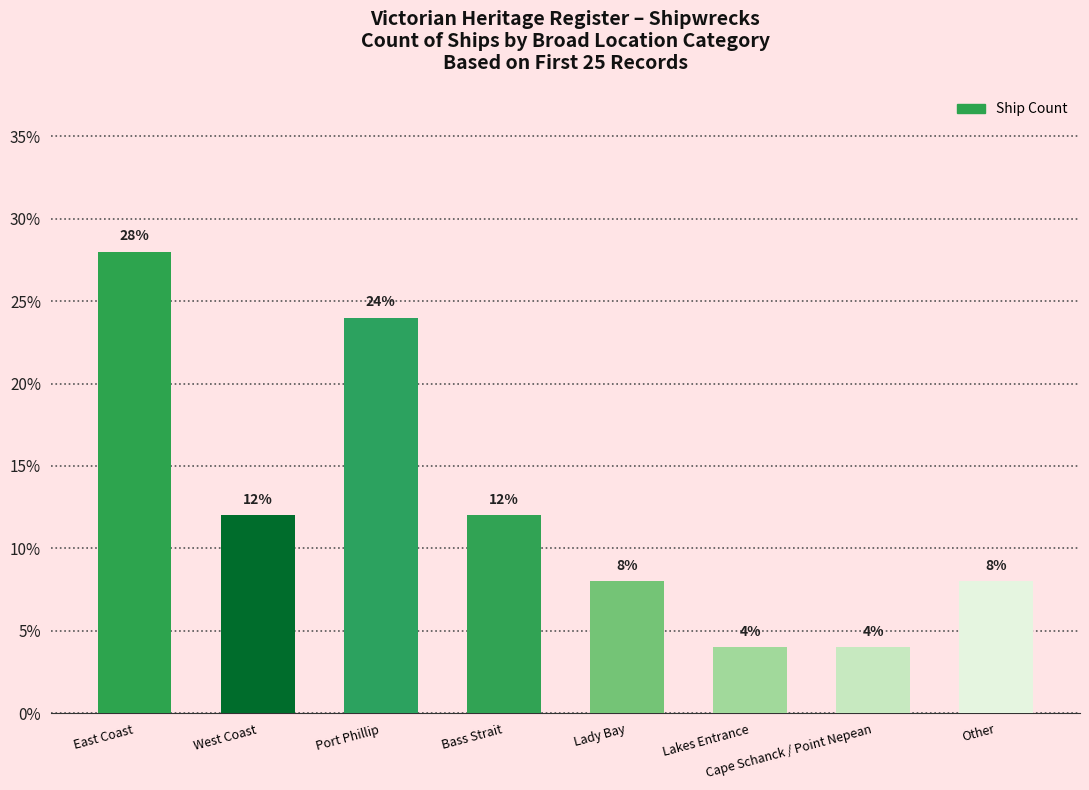

How many values are between 0 and 1?

8